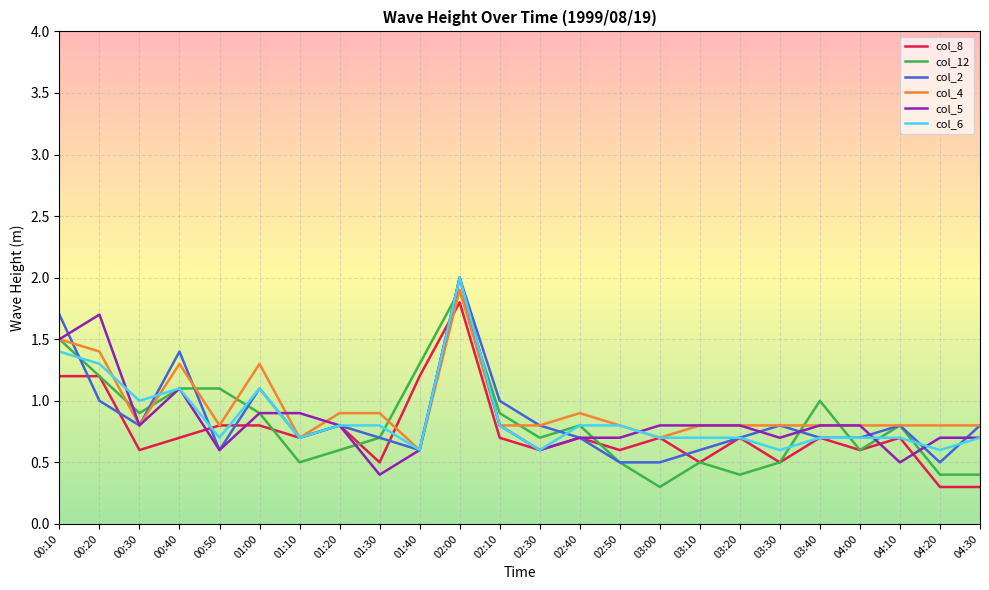

What is the difference between the col_12 values at 03:10 and 03:00?

0.2